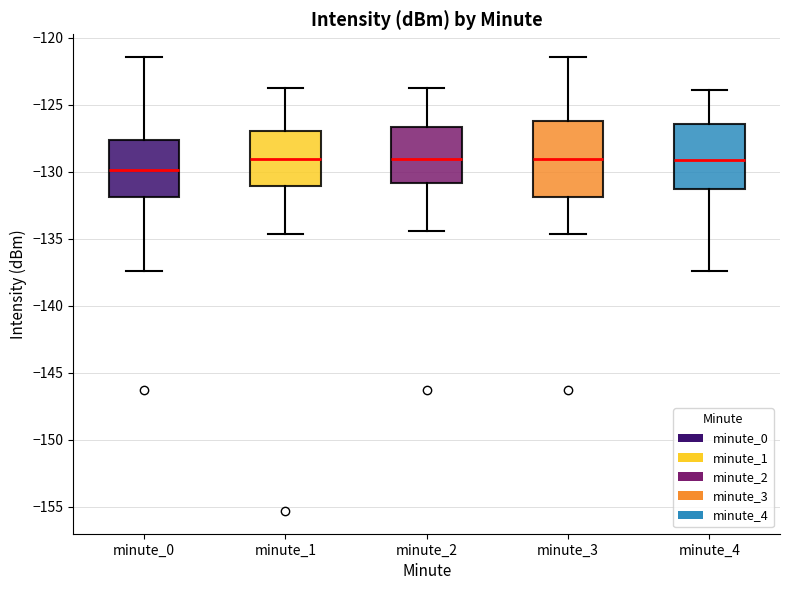

Reading left to right, read every box against the y-axis: the position of its median line, the range the box covers, and the ends of its whiskers. The values are not printed on the chart, so give them approximately, as read against the axis.

minute_0: median -130.0, box -132.0 to -127.5, whiskers -137.5 to -121.5
minute_1: median -129.0, box -131.0 to -127.0, whiskers -134.5 to -124.0
minute_2: median -129.0, box -131.0 to -126.5, whiskers -134.5 to -124.0
minute_3: median -129.0, box -132.0 to -126.0, whiskers -134.5 to -121.5
minute_4: median -129.0, box -131.5 to -126.5, whiskers -137.5 to -124.0